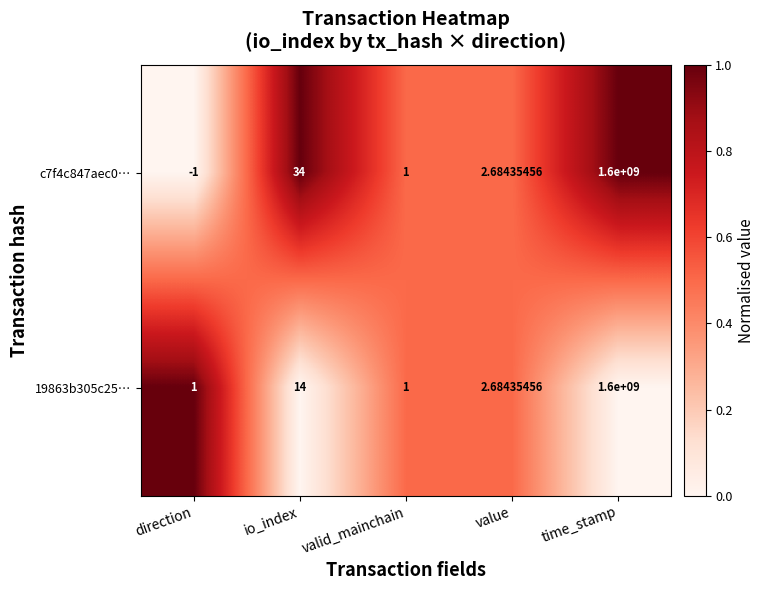

Which series has the largest total across all categories?

c7f4c847aec0…